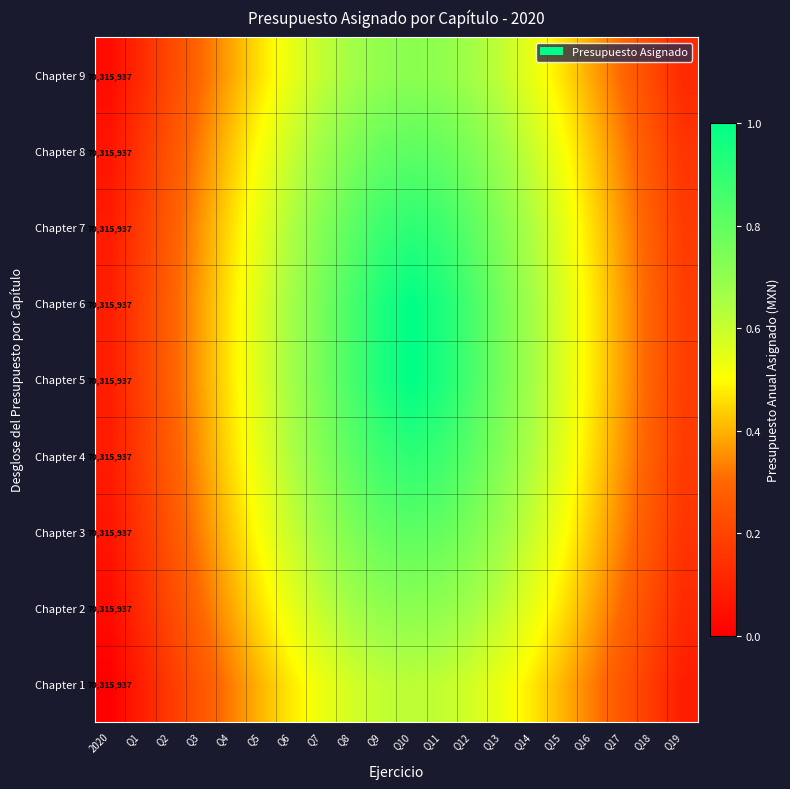

Rank the series at 2020 from lowest to highest value.

Chapter 1, Chapter 2, Chapter 9, Chapter 3, Chapter 8, Chapter 4, Chapter 7, Chapter 5, Chapter 6